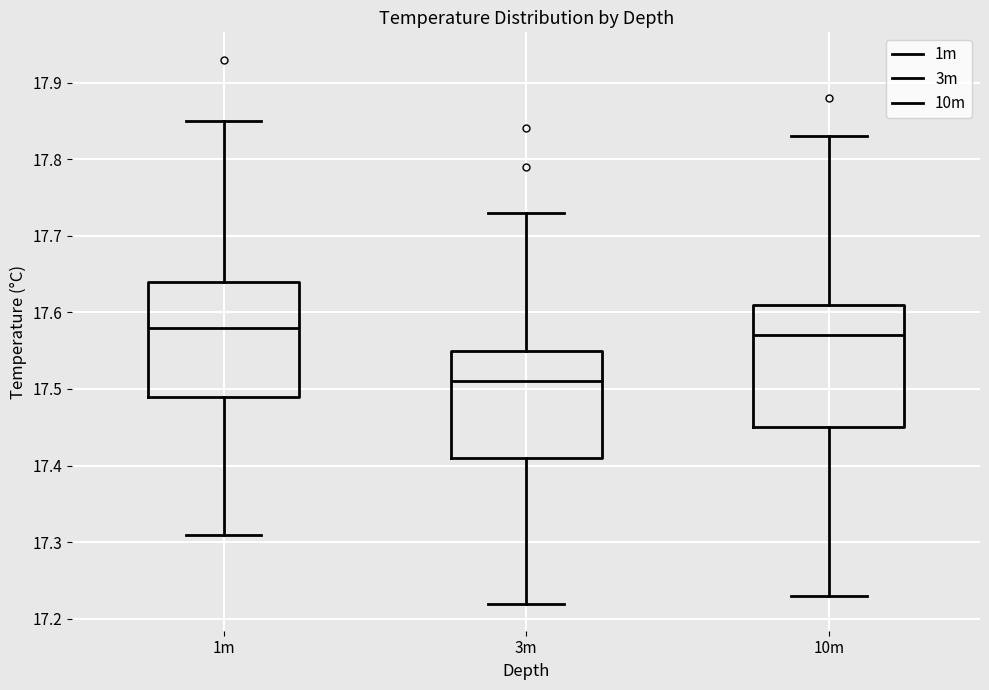

Reading left to right, transcribe this box plot: for each box, give where its median line is, the range the box spans, and where its two whiskers end, as read against the y-axis. The values are not printed on the chart, so give them approximately, as read against the axis.

1m: median 17.58, box 17.49 to 17.64, whiskers 17.31 to 17.85
3m: median 17.51, box 17.41 to 17.55, whiskers 17.22 to 17.73
10m: median 17.57, box 17.45 to 17.61, whiskers 17.23 to 17.83